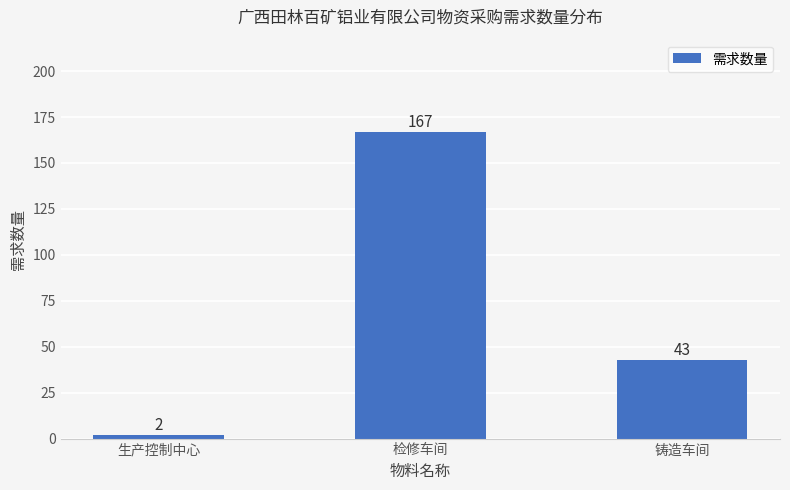

The value at 生产控制中心 is 2. True or false?

True